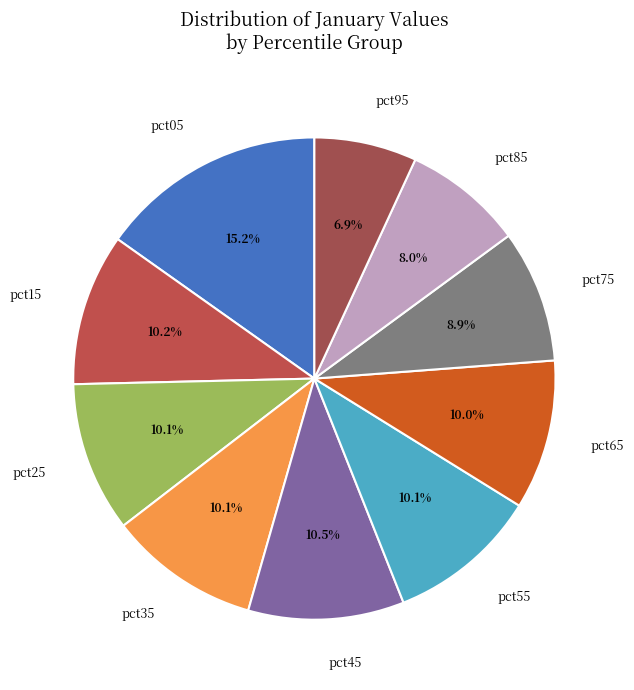

To the nearest percent, what is the average slice percentage?

10%